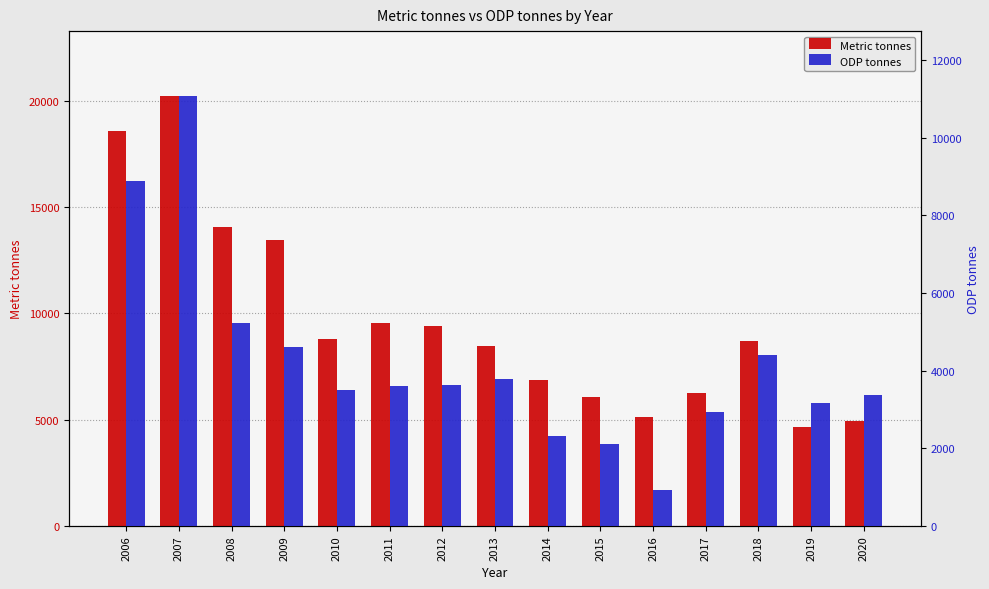

Does the chart contain any negative values?

No